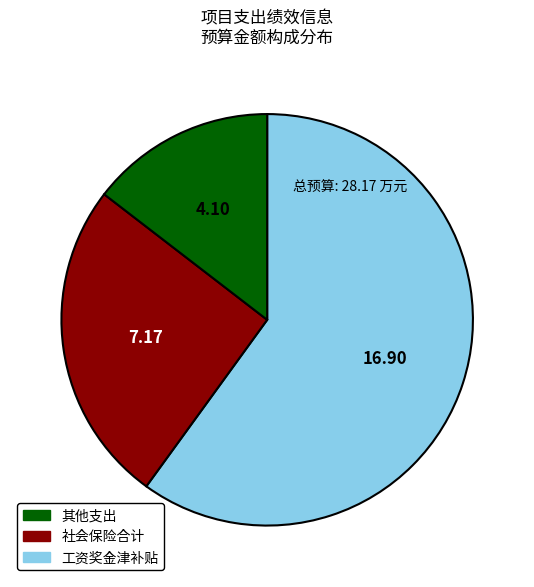

Is there any slice that represents more than half of the pie?

Yes